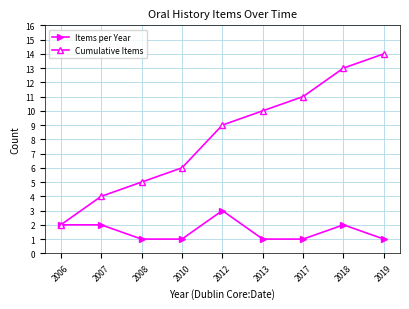

Where is Cumulative Items nearest to the value 8?

2012